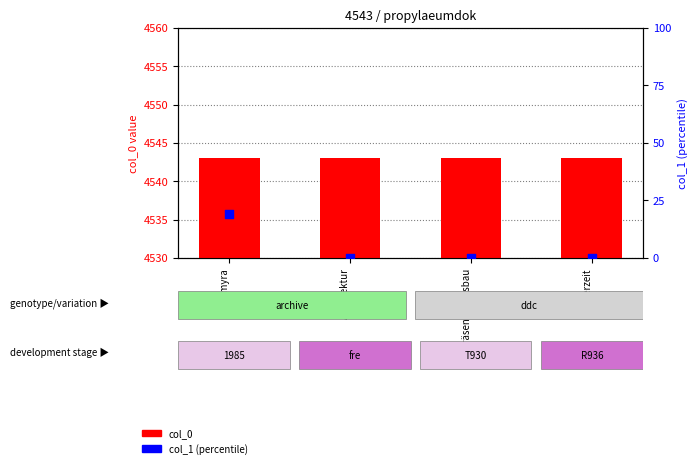

What is the total value across all series at Architektur?

4543